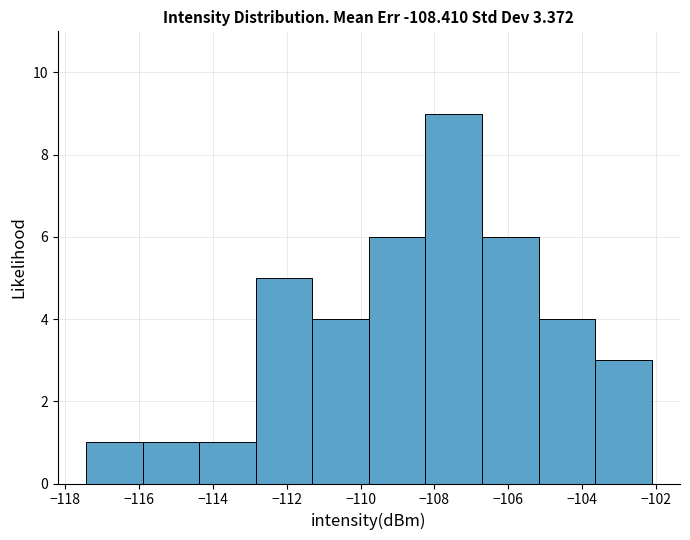

Reading left to right, list every bar in this chart as the range it spans on the x-axis followed by its height. Neither the bar edges nor the heights are printed on the chart, so give them approximately, as read against the axes.

-117.4 to -115.8: 1
-115.8 to -114.4: 1
-114.4 to -112.8: 1
-112.8 to -111.4: 5
-111.4 to -109.8: 4
-109.8 to -108.2: 6
-108.2 to -106.8: 9
-106.8 to -105.2: 6
-105.2 to -103.6: 4
-103.6 to -102.2: 3